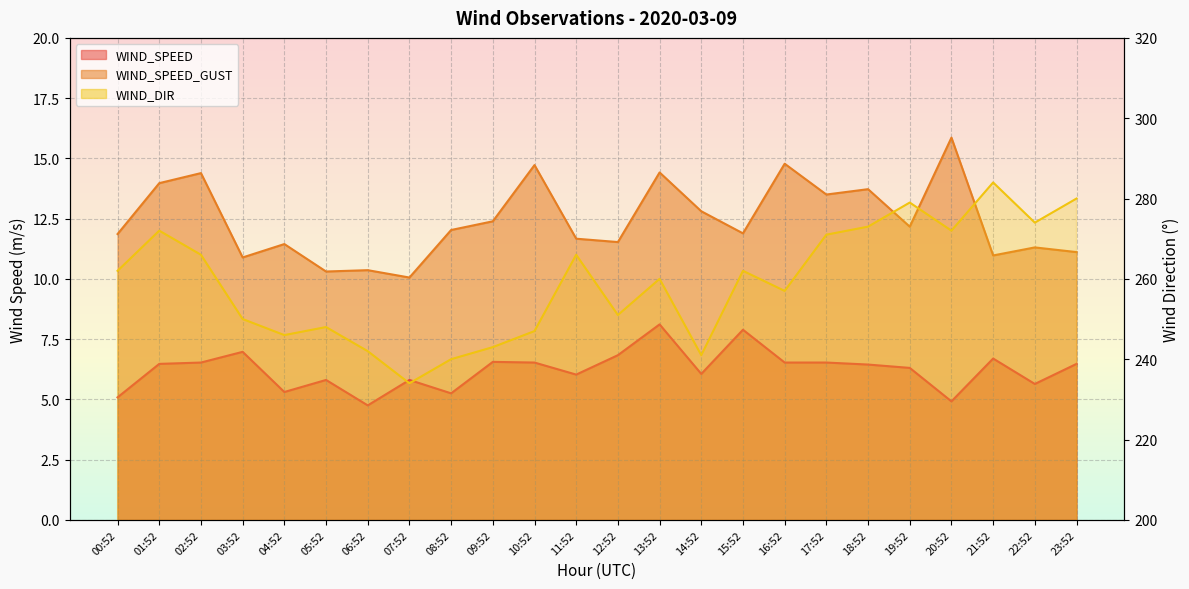

Which series has the largest range (max minus min)?

WIND_DIR